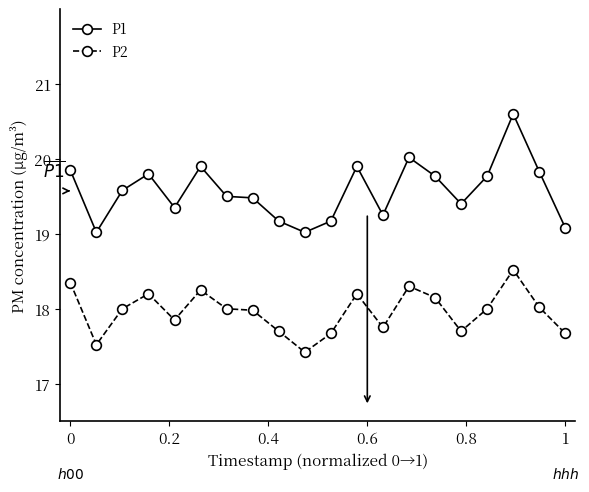

Which series has the widest spread of values?

P1